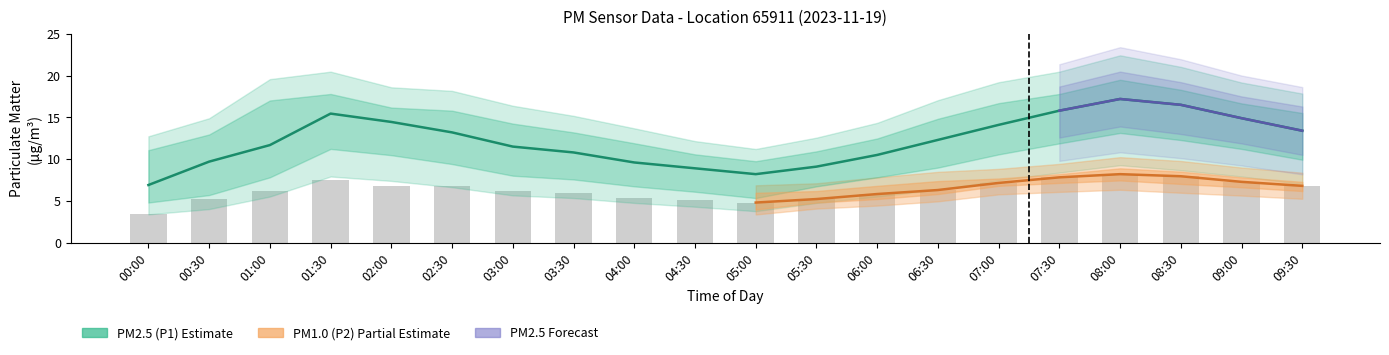

Rank the categories by P1_upper value from highest to lowest.

08:00, 08:30, 01:30, 07:30, 01:00, 07:00, 09:00, 02:00, 02:30, 09:30, 06:30, 03:00, 03:30, 00:30, 06:00, 04:00, 00:00, 05:30, 04:30, 05:00